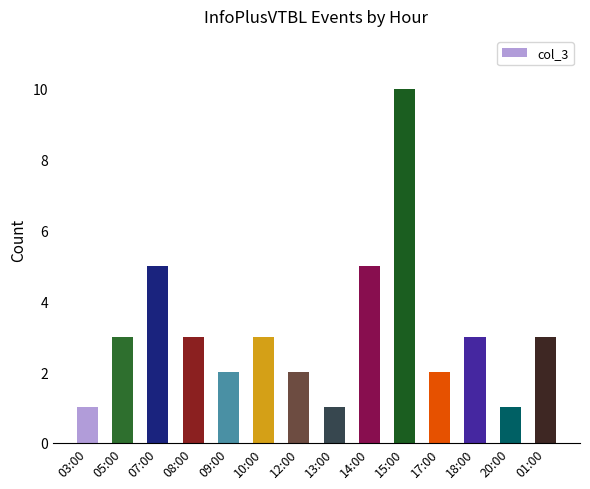

What is the change in value from 15:00 to 17:00?

-8